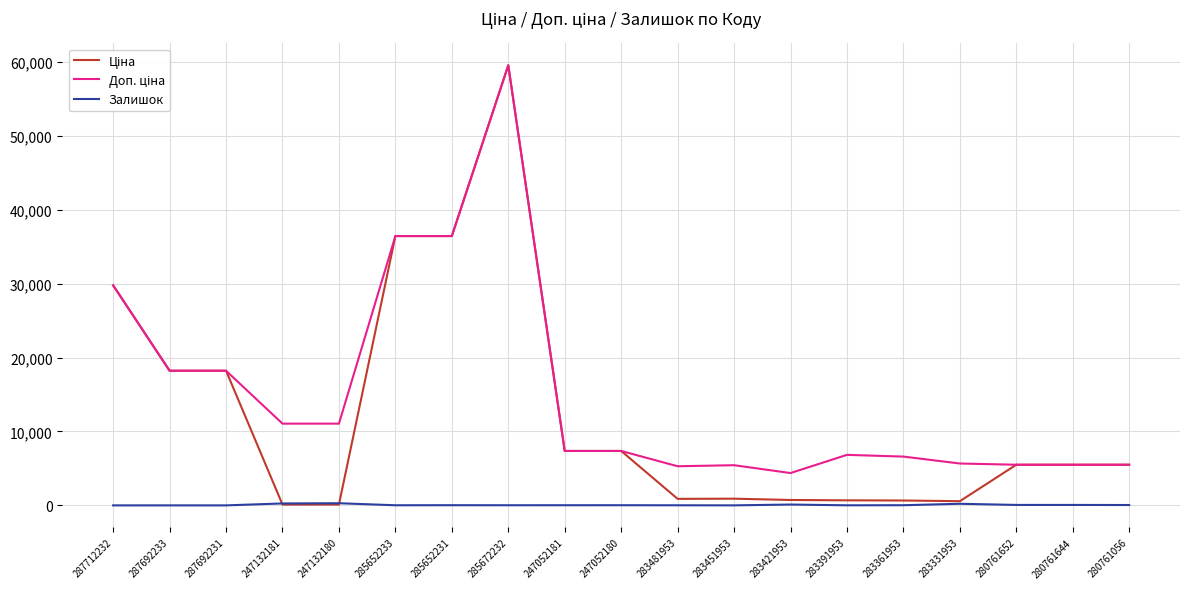

At which category is the sum across all series the highest?

285672232